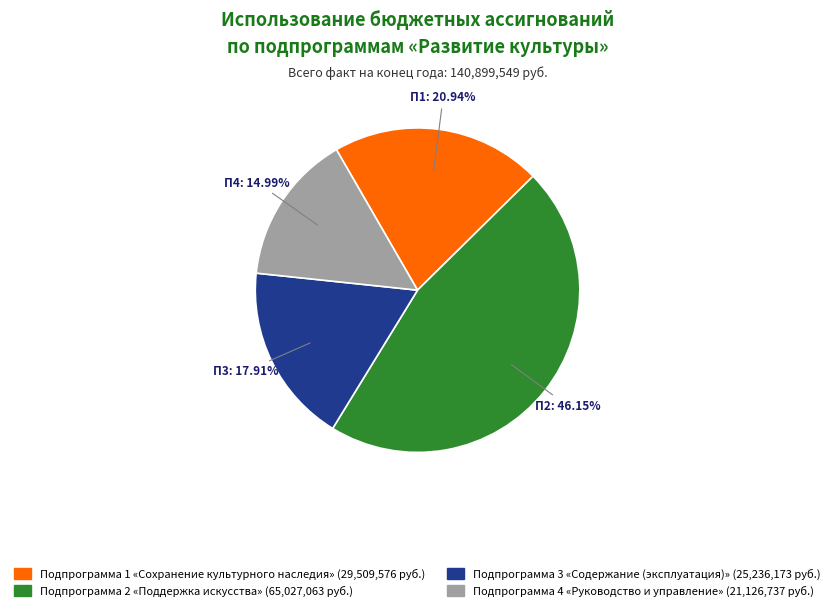

Is there a majority slice in this chart?

No